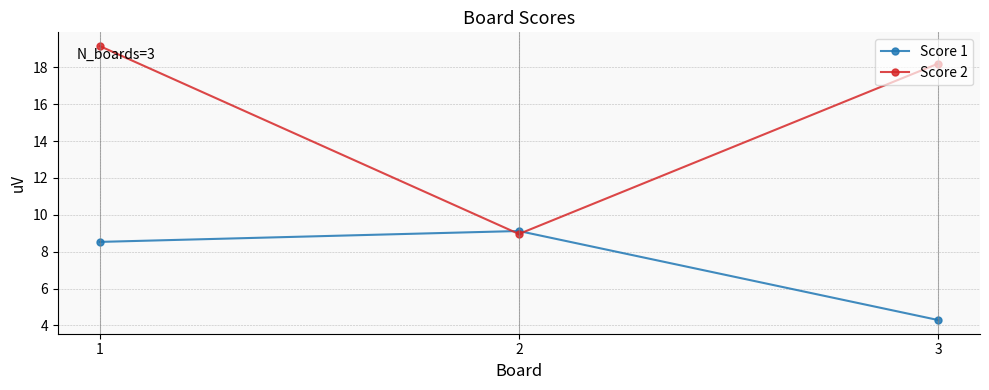

Where does the Score 1 series first go above 8?

1